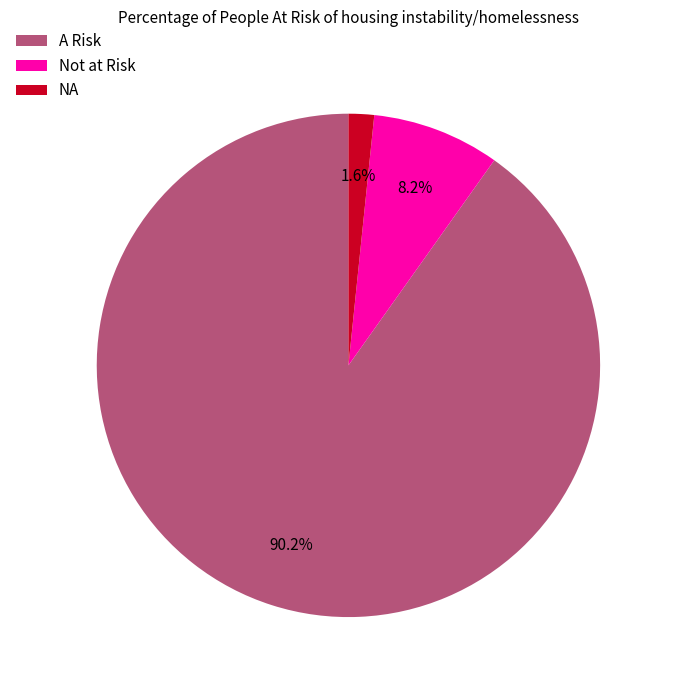

To the nearest percent, what is the difference between the largest and smallest slice percentages?

89%